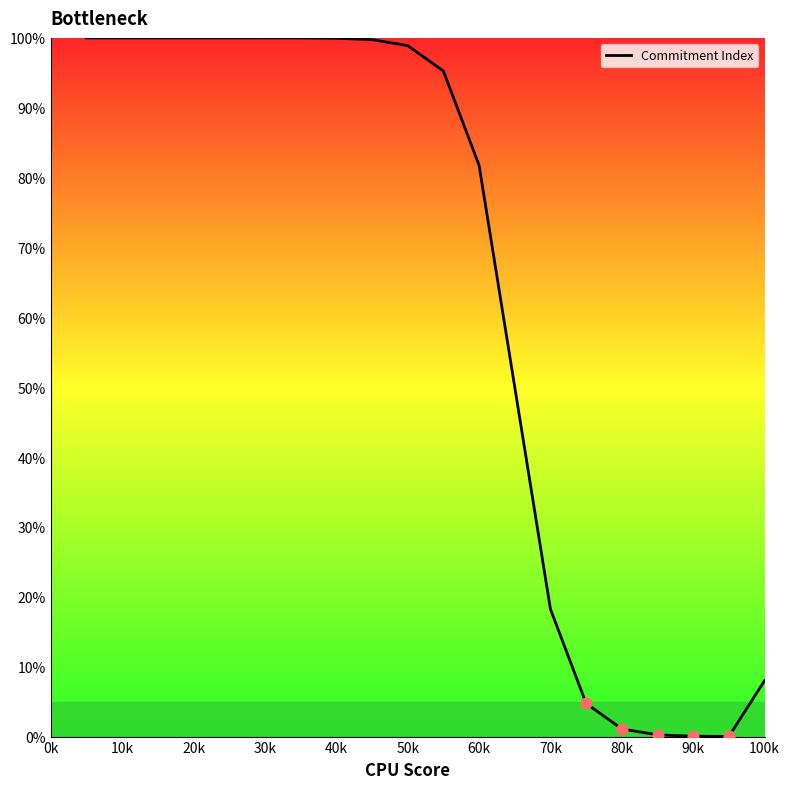

What is the difference between the maximum and minimum values?

100.0